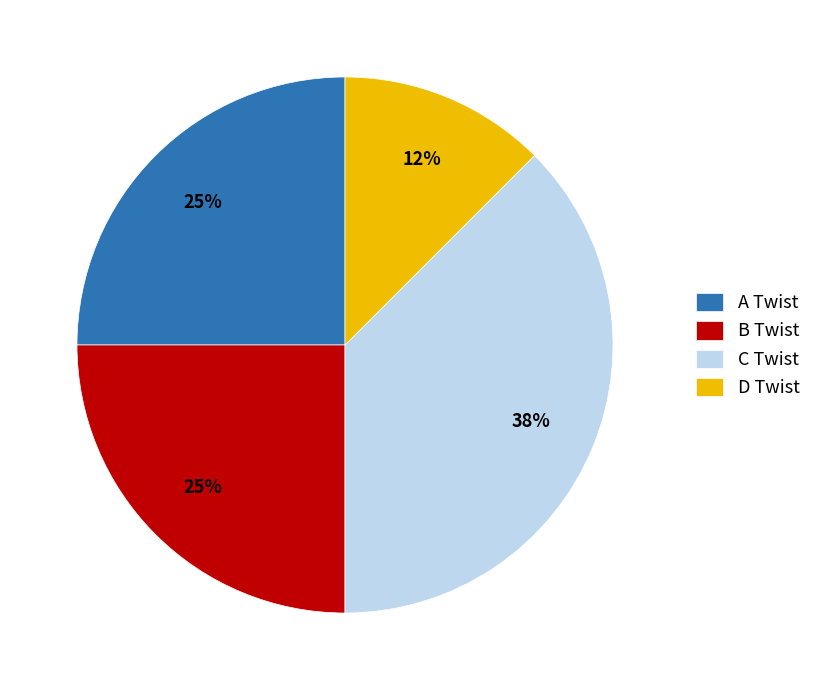

To the nearest percent, what is the combined percentage of D Twist and C Twist?

50%